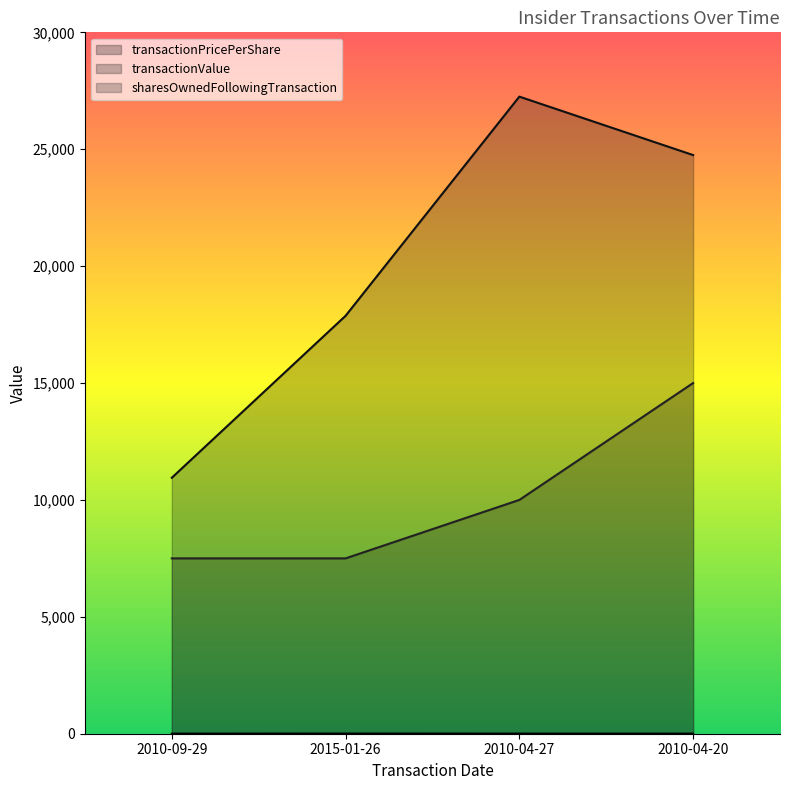

Which series has the widest spread of values?

transactionValue